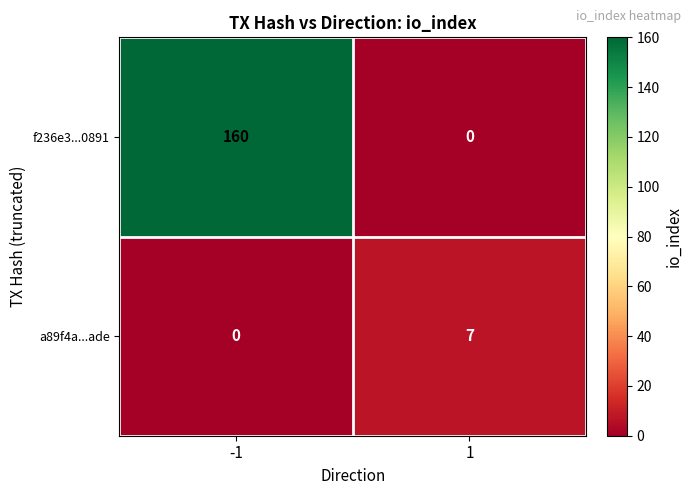

What is the greatest value displayed?

160